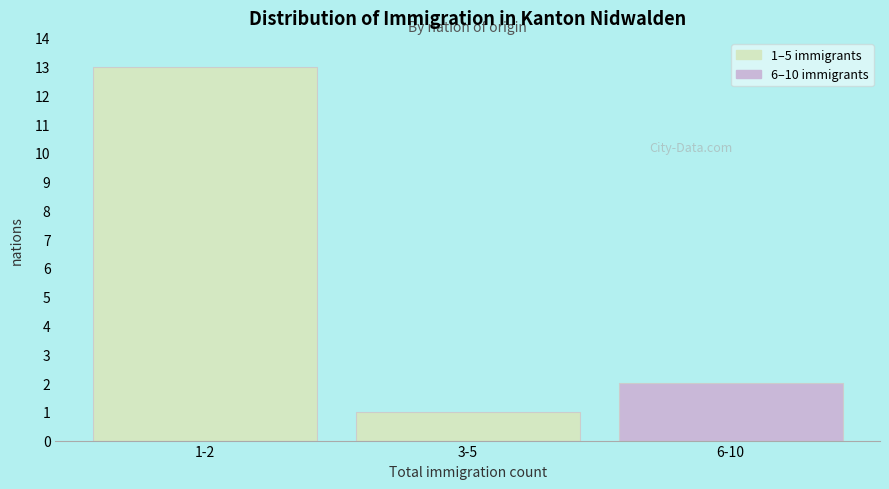

Reading right to left, transcribe all the data shown in this chart.

2	1	13